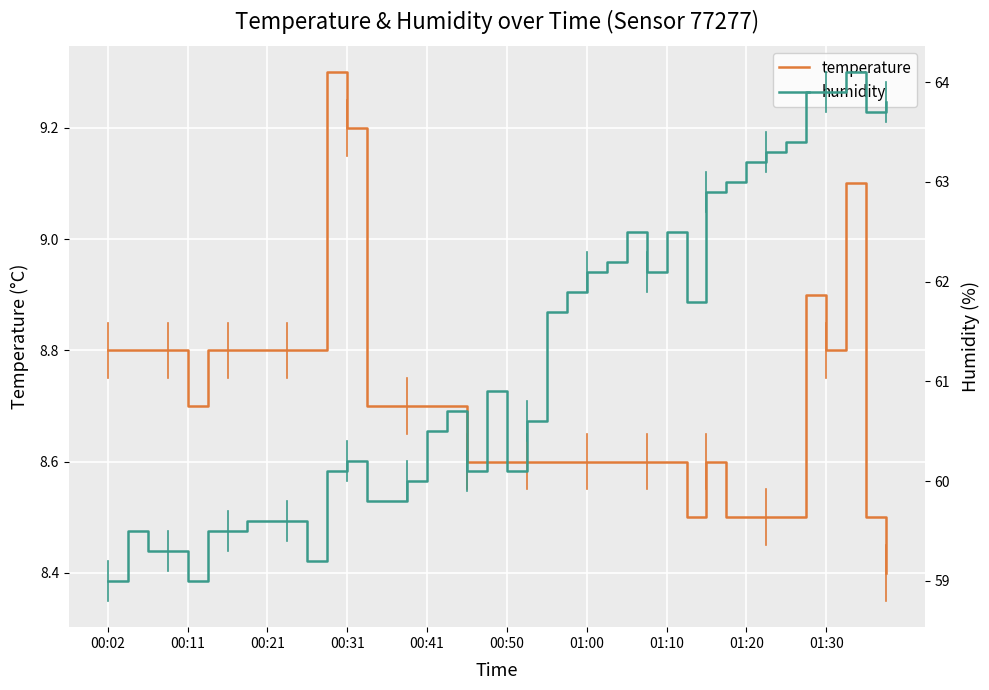

What is the sum of the temperature values at 00:41 and 01:00?

17.3